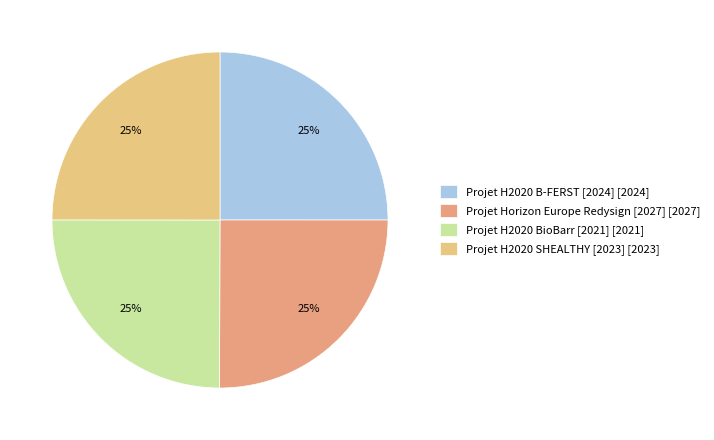

How many slices are in this pie chart?

4